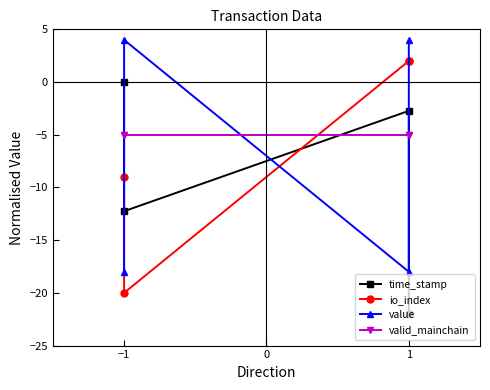

What are all the series names shown in the legend?

time_stamp, io_index, value, valid_mainchain